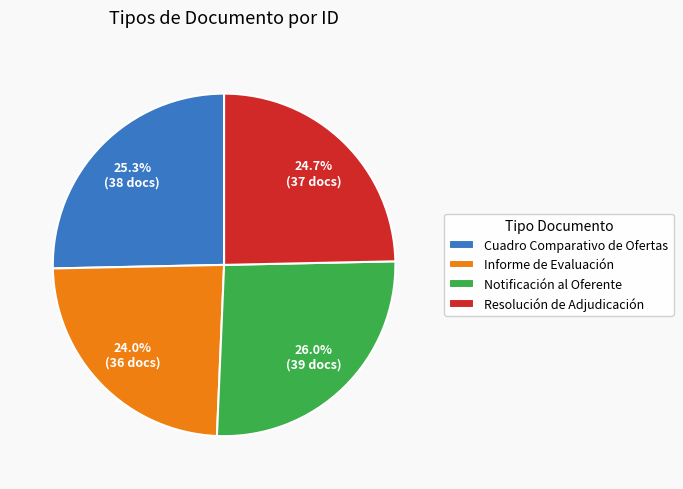

Approximately how many times larger is the value at Cuadro Comparativo de Ofertas compared to Resolución de Adjudicación?

1.0